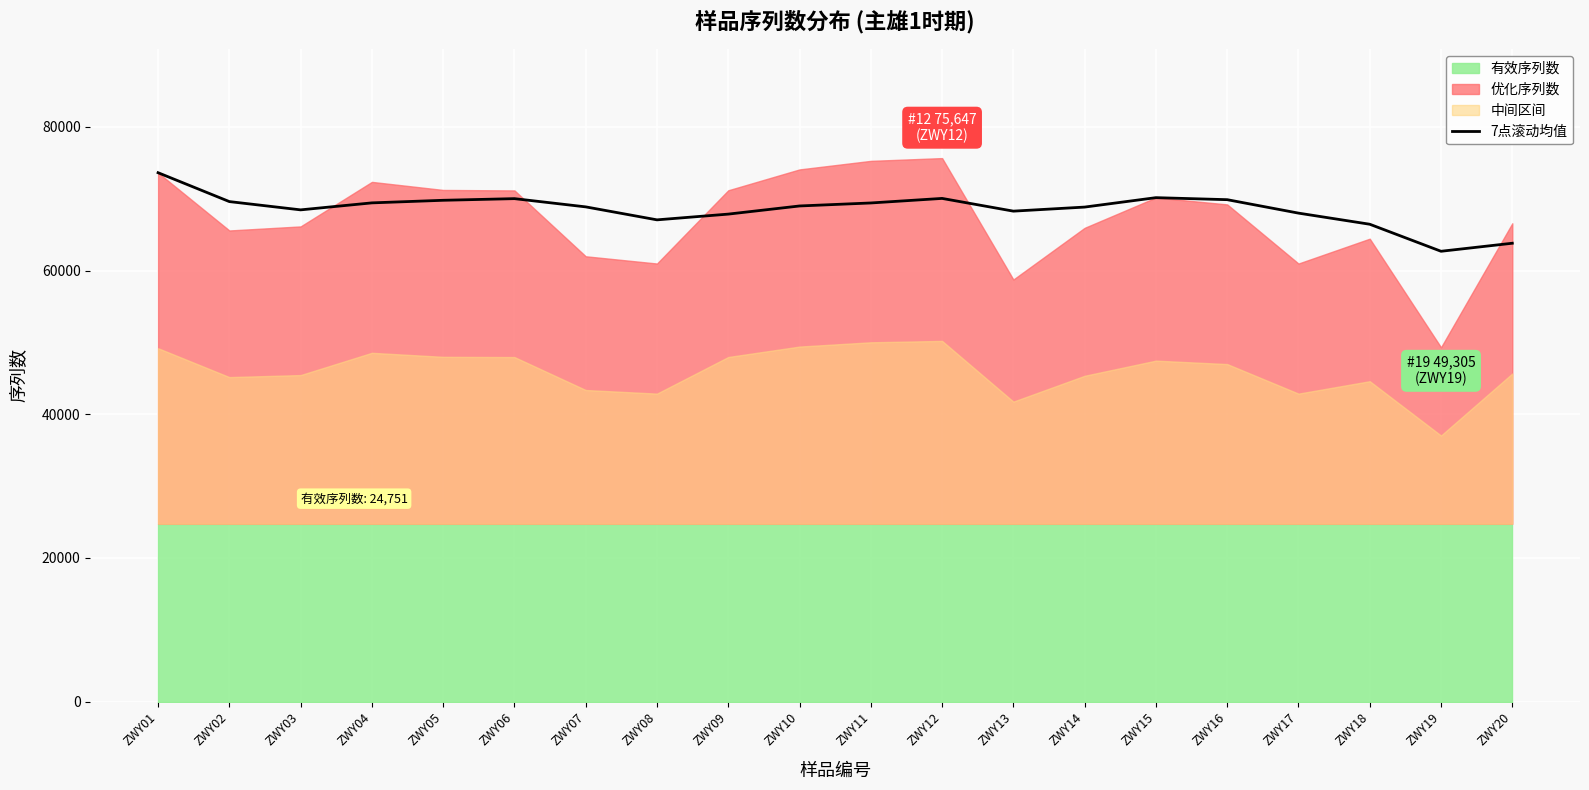

True or false: the data shows 107853.8 at ZWY08.

False